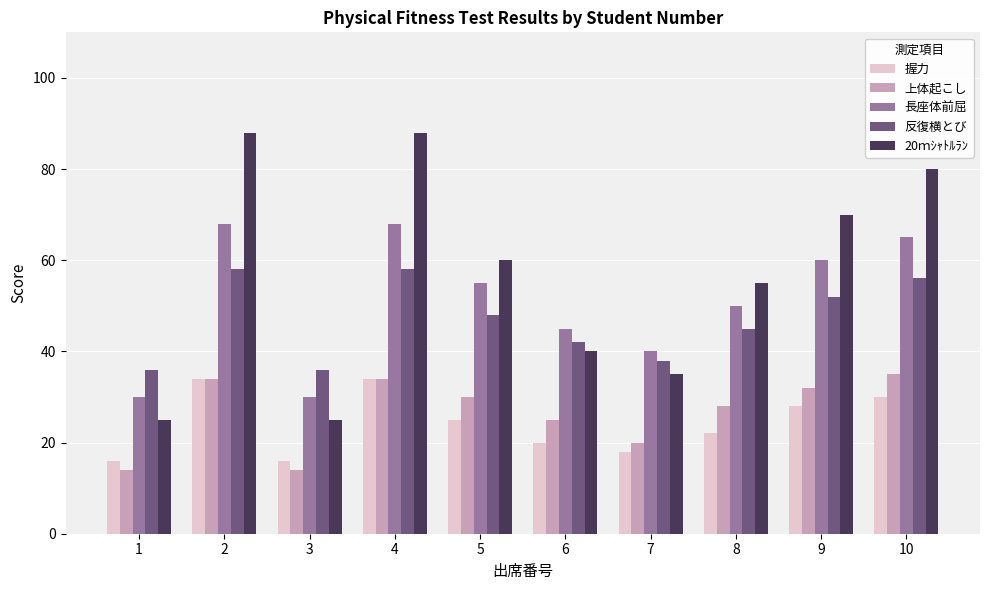

List the series in order of their peak value, lowest first.

握力, 上体起こし, 反復横とび, 長座体前屈, 20ｍｼｬﾄﾙﾗﾝ